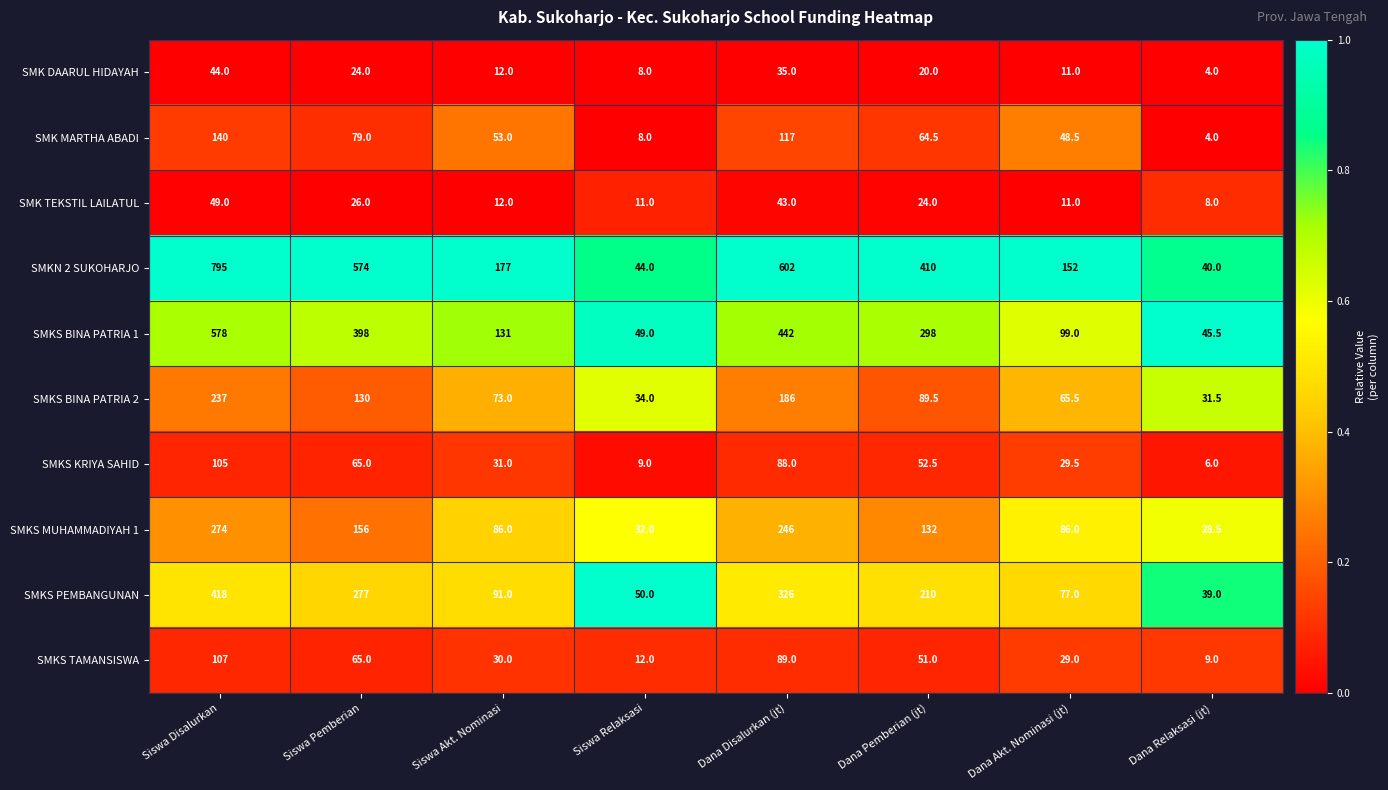

What is the total value across all series at Dana Disalurkan (jt)?

2174.0